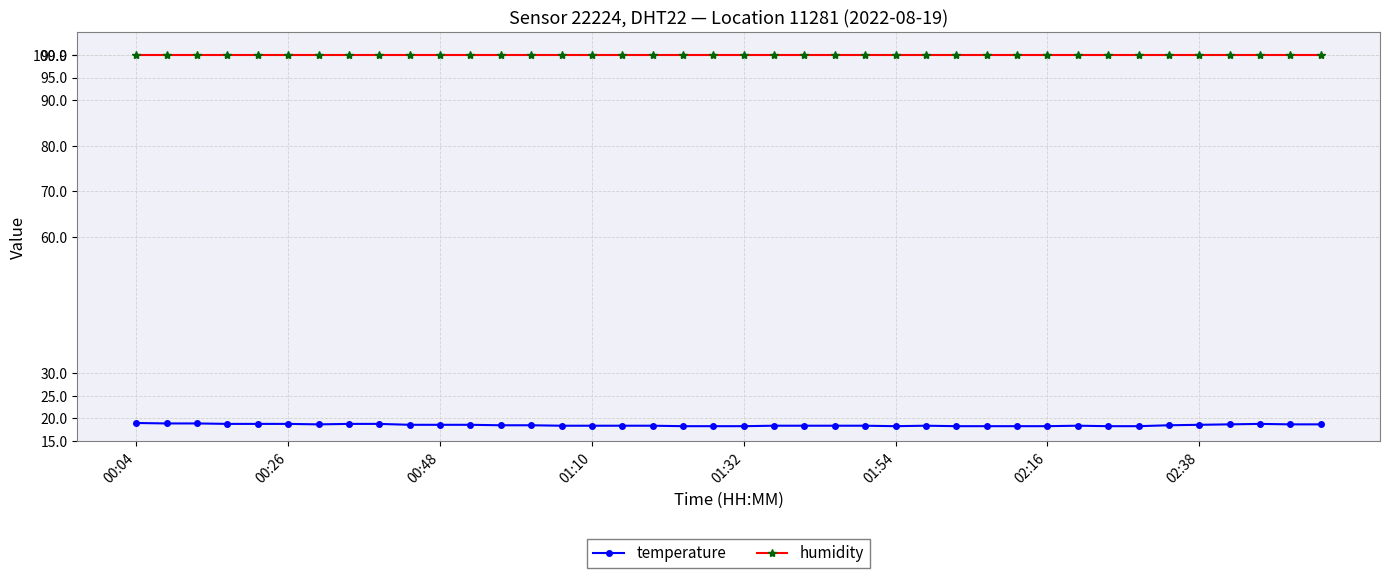

True or false: temperature and humidity intersect in this chart.

False